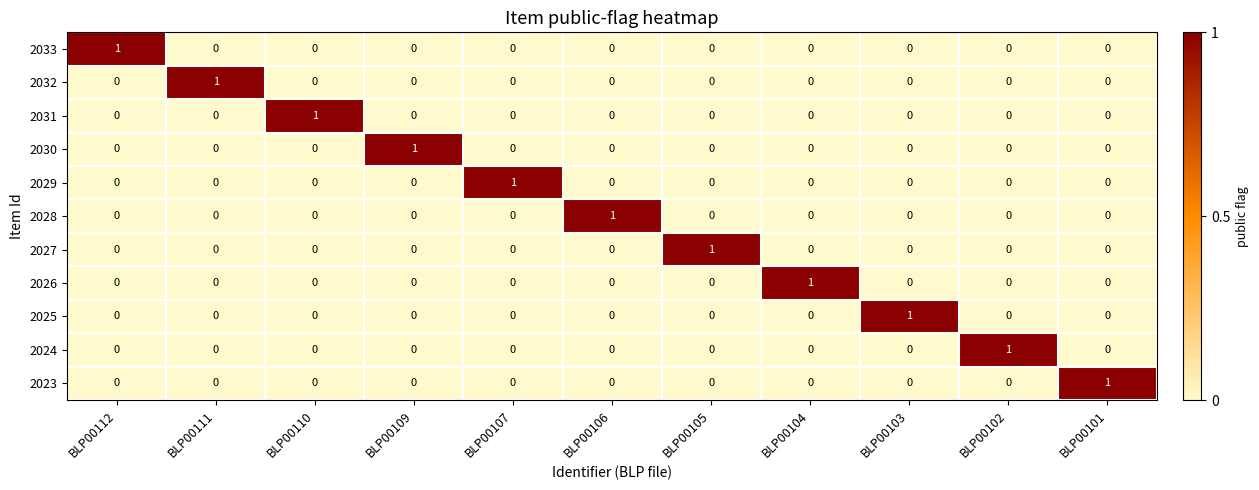

At how many categories does at least one series exceed 0?

11